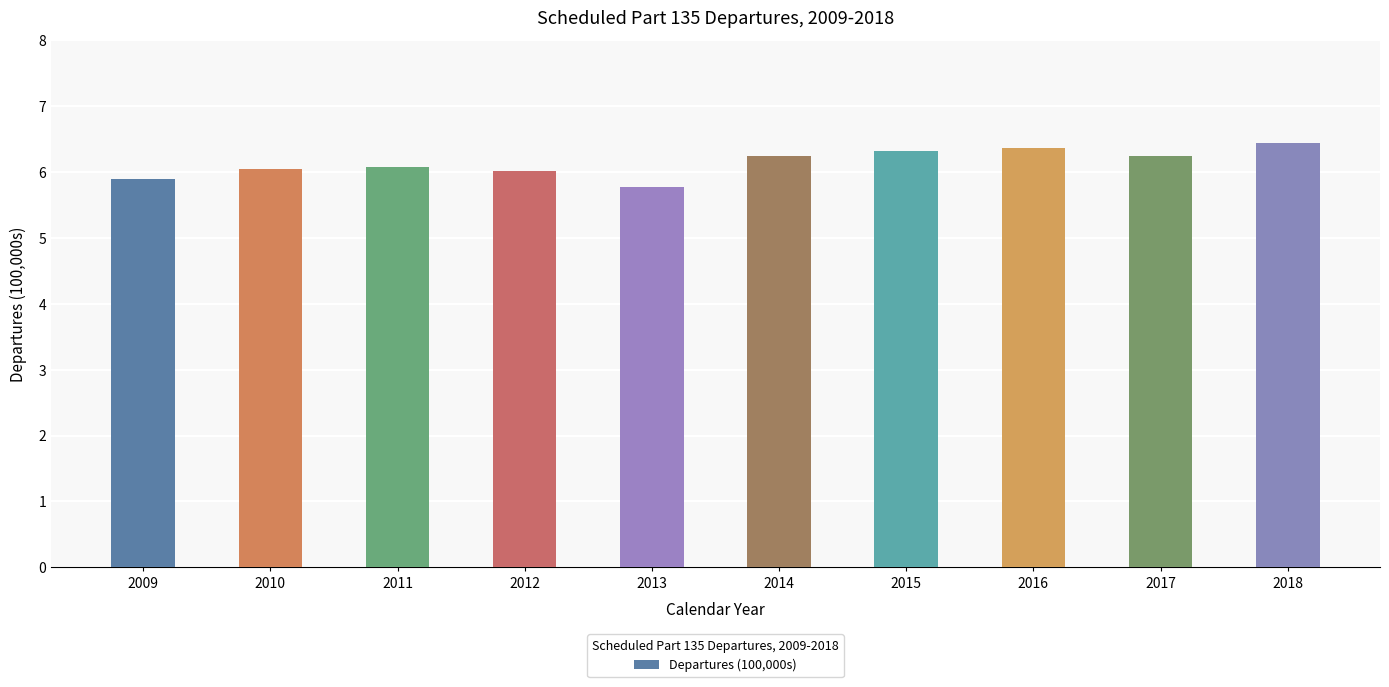

What is the difference between the maximum and minimum values?

0.7